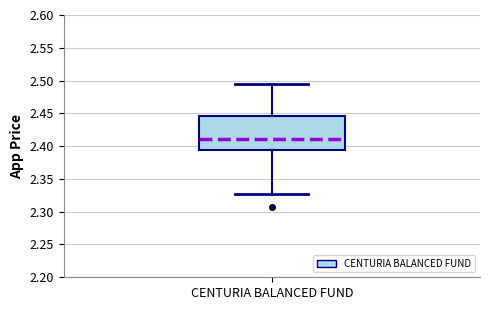

Transcribe this box plot: give where the median line is, the range the box spans, and where the two whiskers end, as read against the y-axis. The values are not printed on the chart, so give them approximately, as read against the axis.

median 2.410, box 2.395 to 2.445, whiskers 2.325 to 2.495